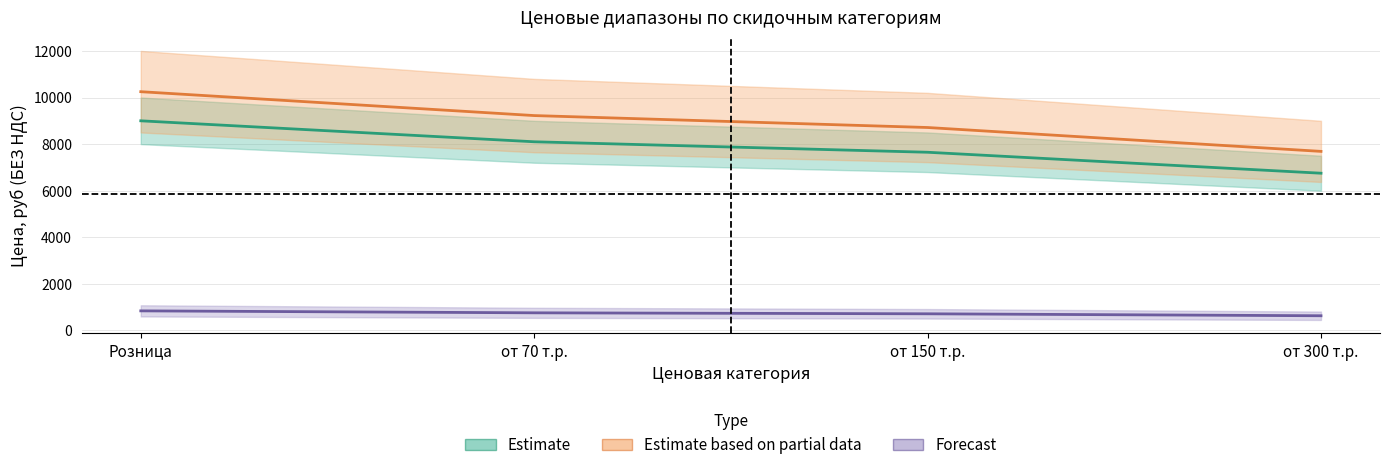

Rank the categories by Ель канадская ком 1.6-1.8 м value from lowest to highest.

от 300 т.р., от 150 т.р., от 70 т.р., Розница